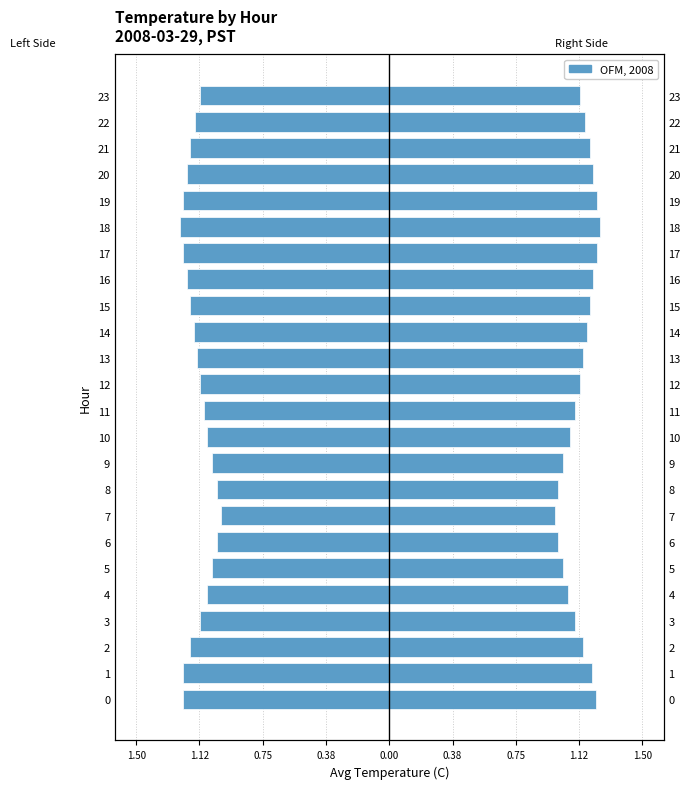

What is the greatest value displayed?

1.2